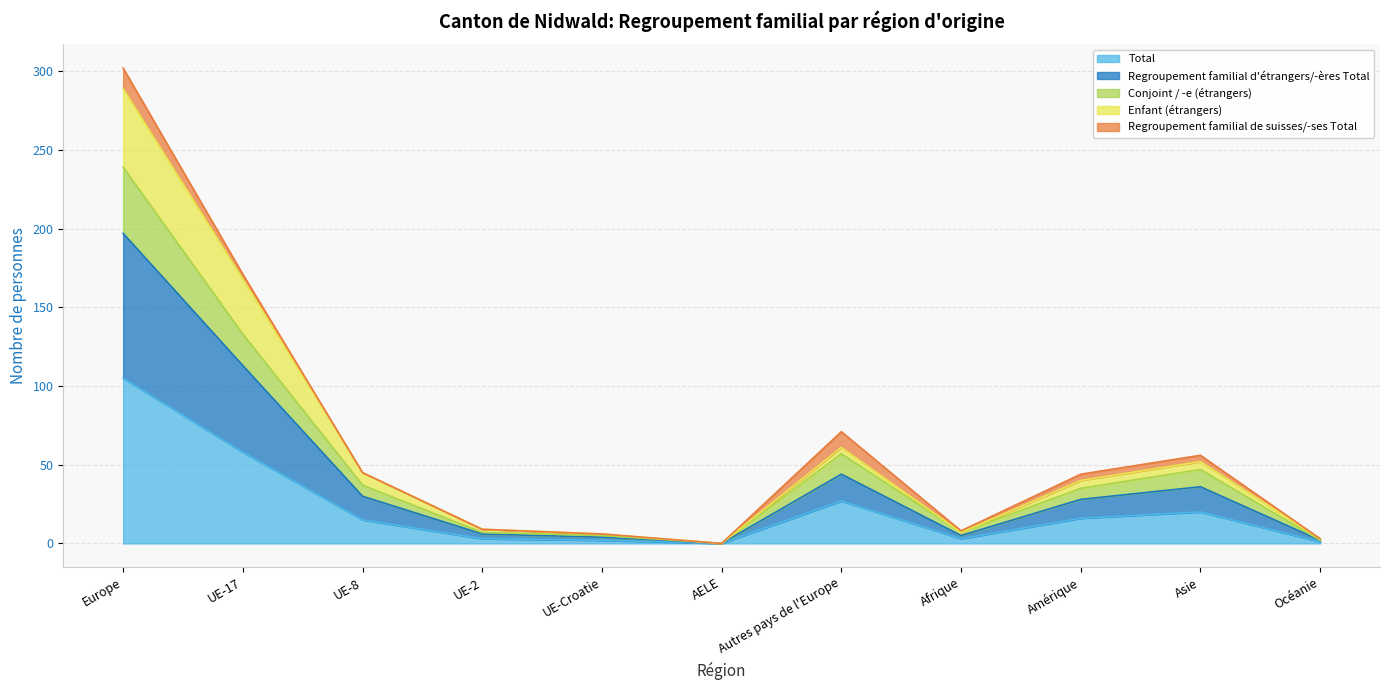

True or false: Conjoint / -e (étrangers) and Total cross at least once.

False